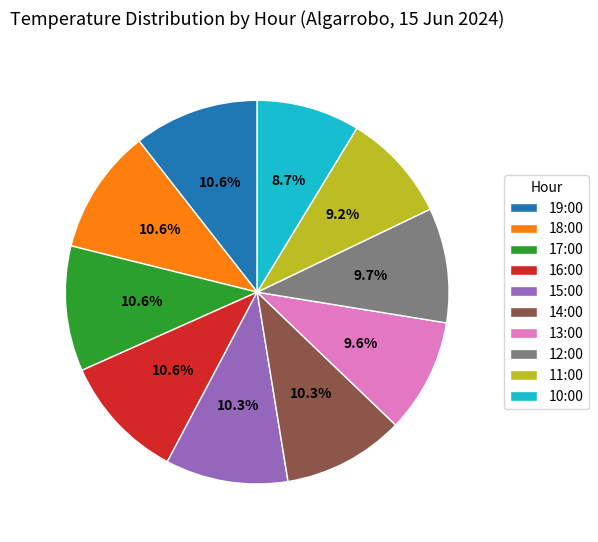

Does 19:00 account for over 50% of the chart?

No